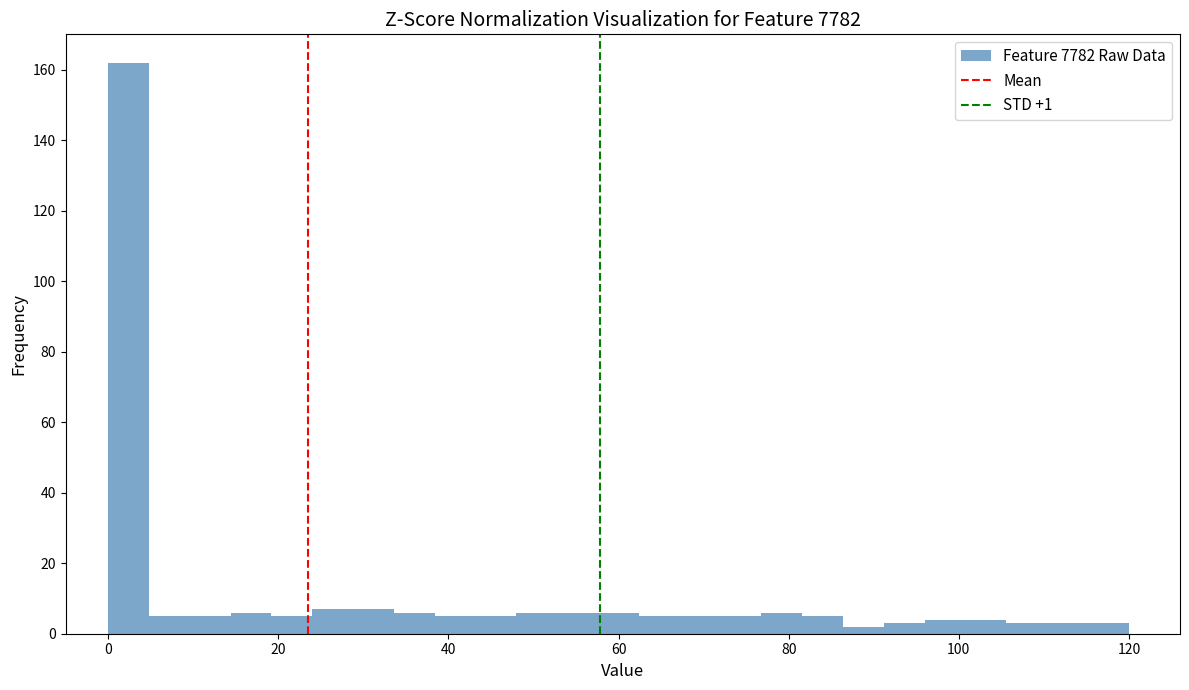

Read against the x-axis, roughly where is the centre of the tallest bar?

2